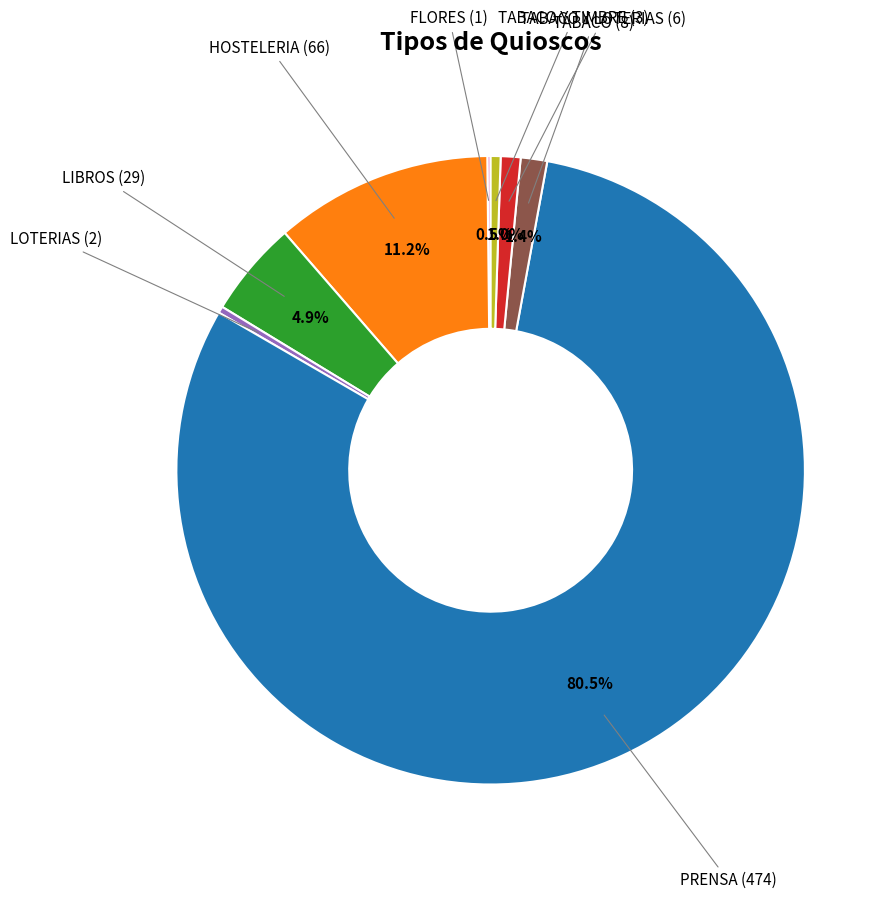

What is the largest slice in the pie chart?

PRENSA (474)